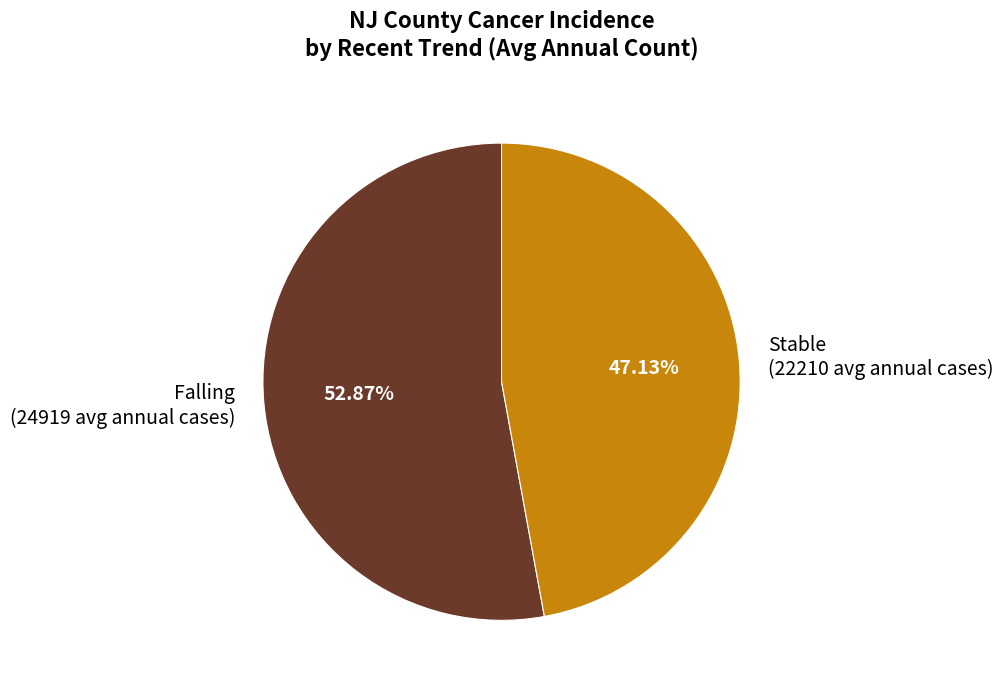

What is the ratio of the value at Stable (22210 avg annual cases) to the value at Falling (24919 avg annual cases)?

0.9